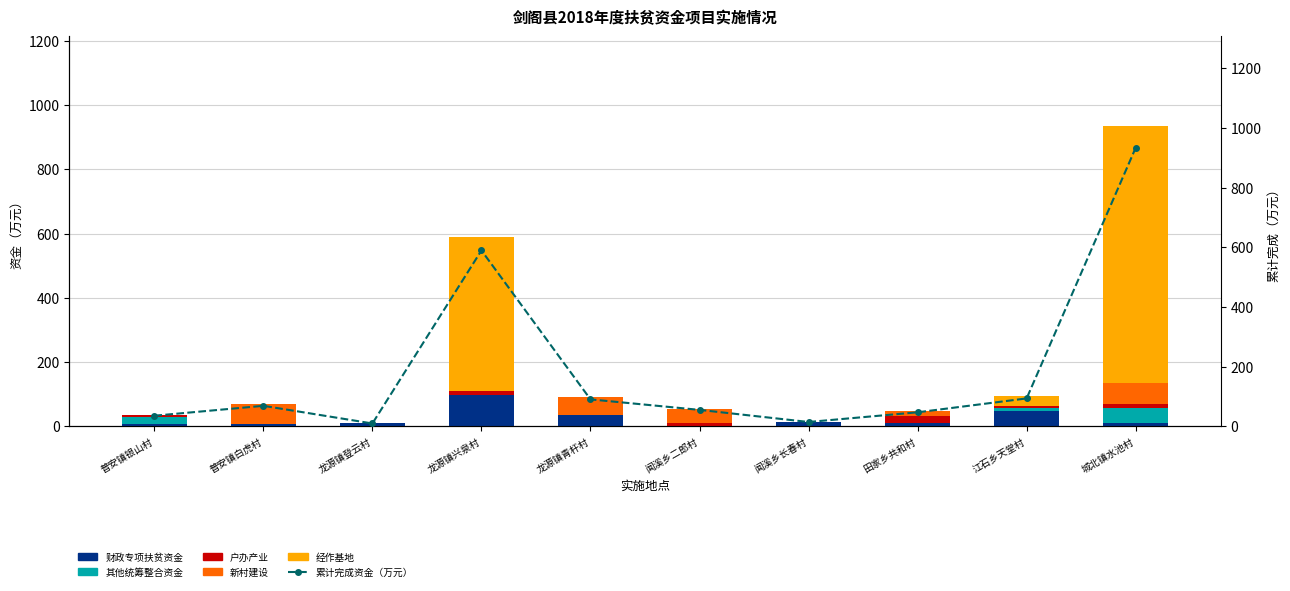

At which label does 财政专项扶贫资金 reach its minimum?

闻溪乡二郎村